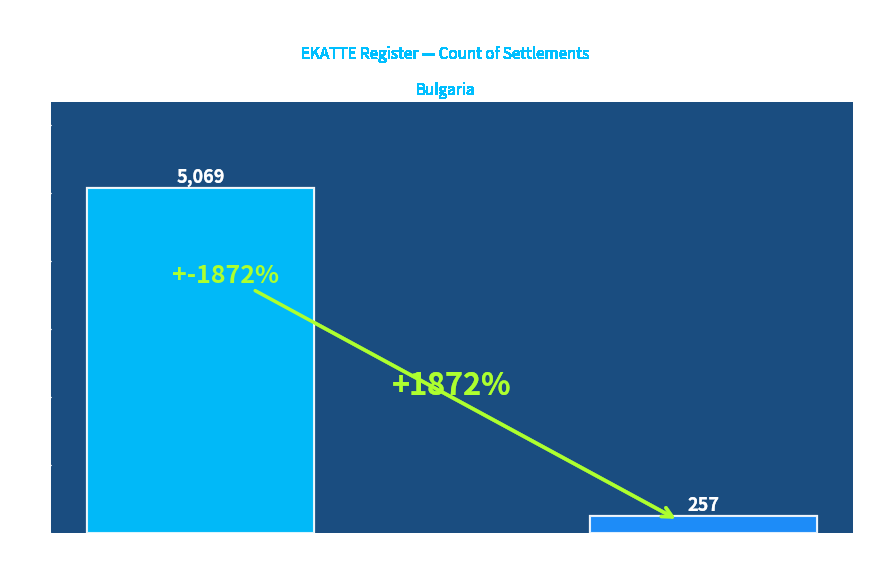

What value does the data have at гр., to the nearest 100?

300